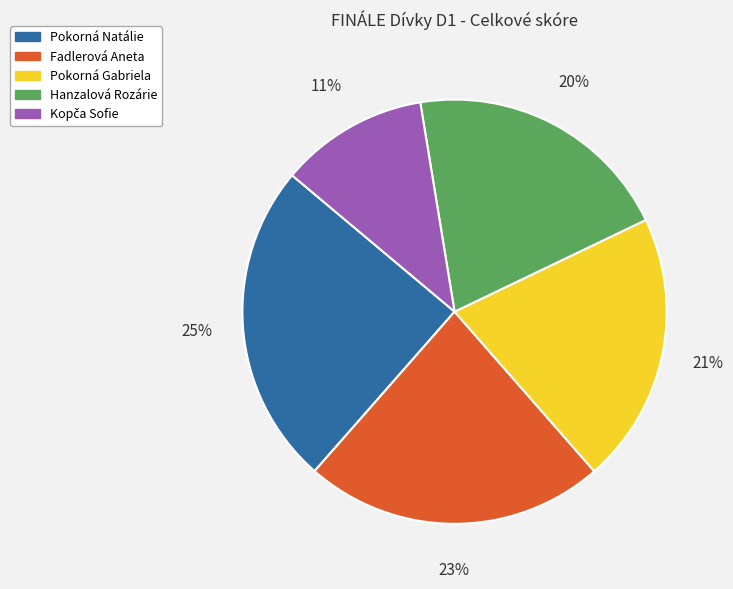

Does Hanzalová Rozárie represent more than half of the total?

No